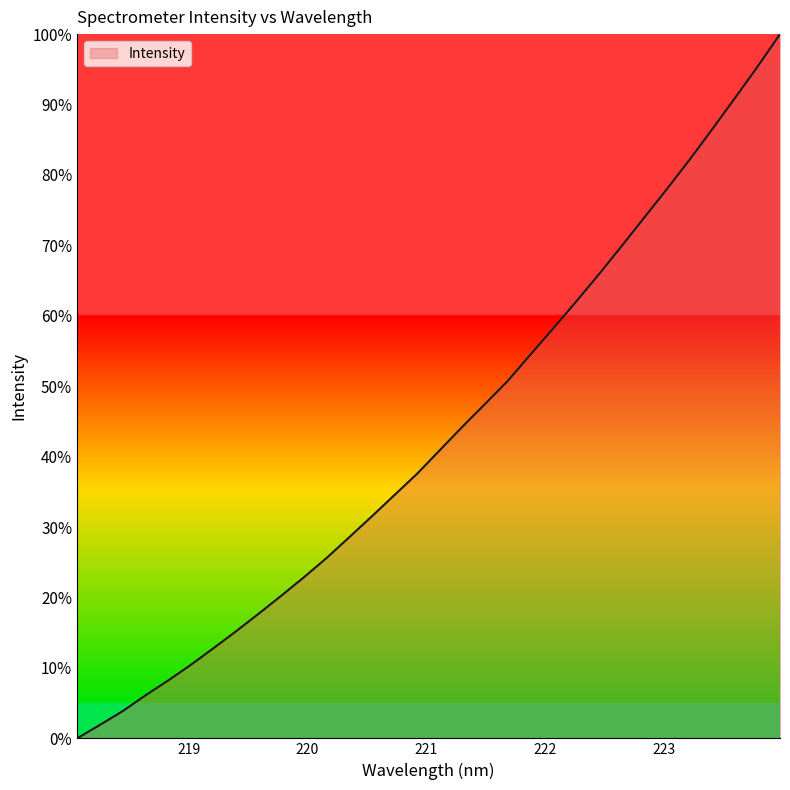

What is the difference between the maximum and second lowest values?

98.1